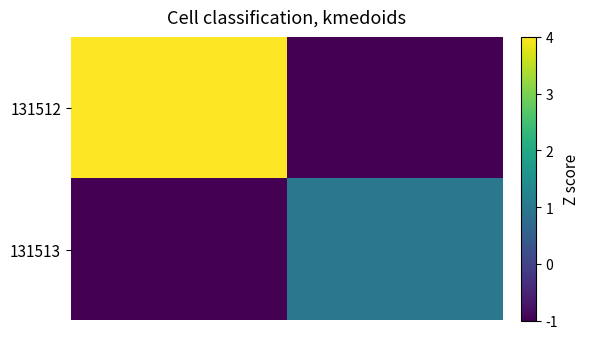

List the series in order of their peak value, lowest first.

131513, 131512